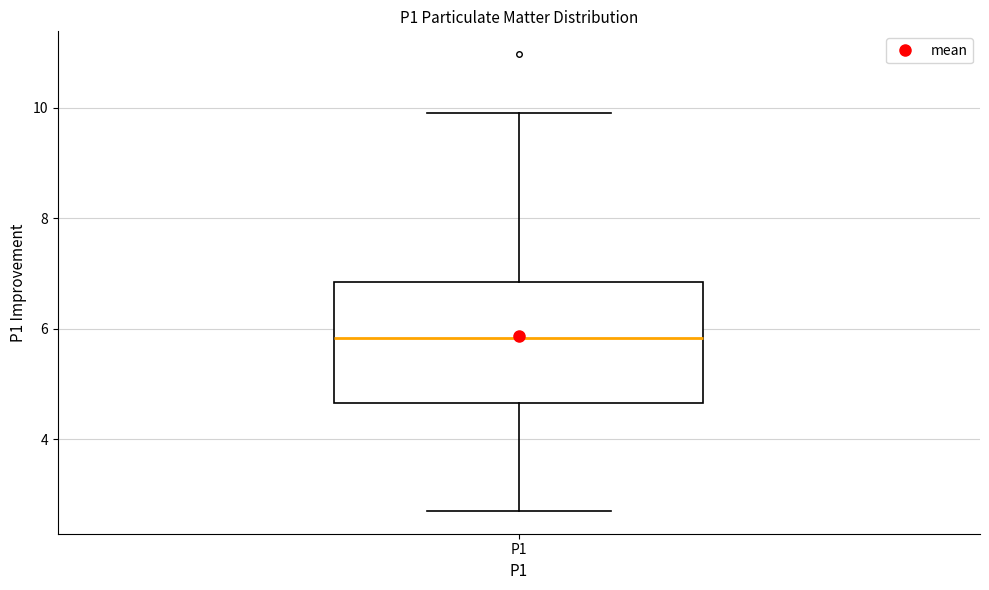

Transcribe this box plot: give where the median line is, the range the box spans, and where the two whiskers end, as read against the y-axis. The values are not printed on the chart, so give them approximately, as read against the axis.

median 5.8, box 4.6 to 6.8, whiskers 2.8 to 10.0